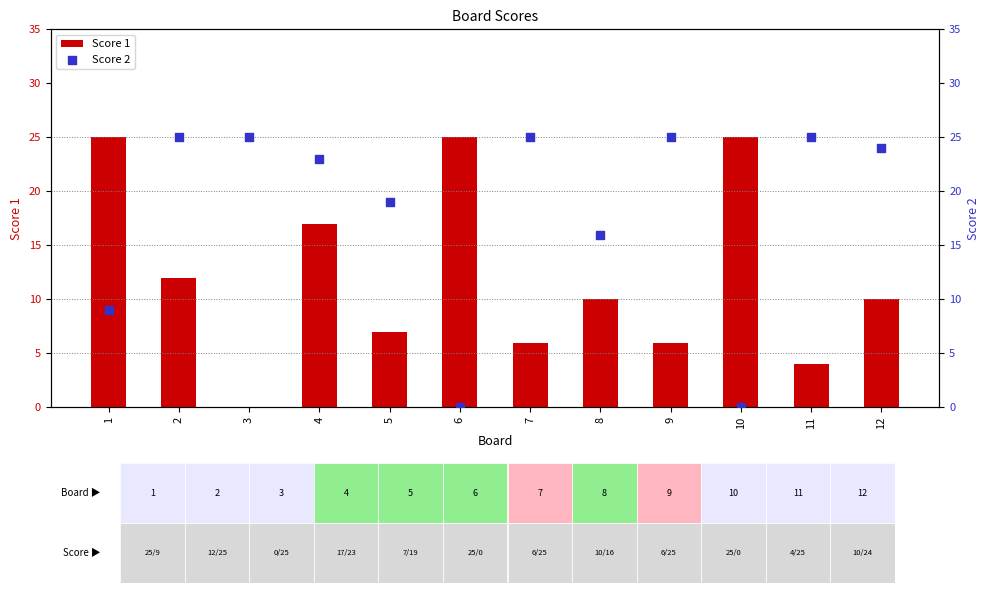

Which series has the widest spread of Y values?

Score 1